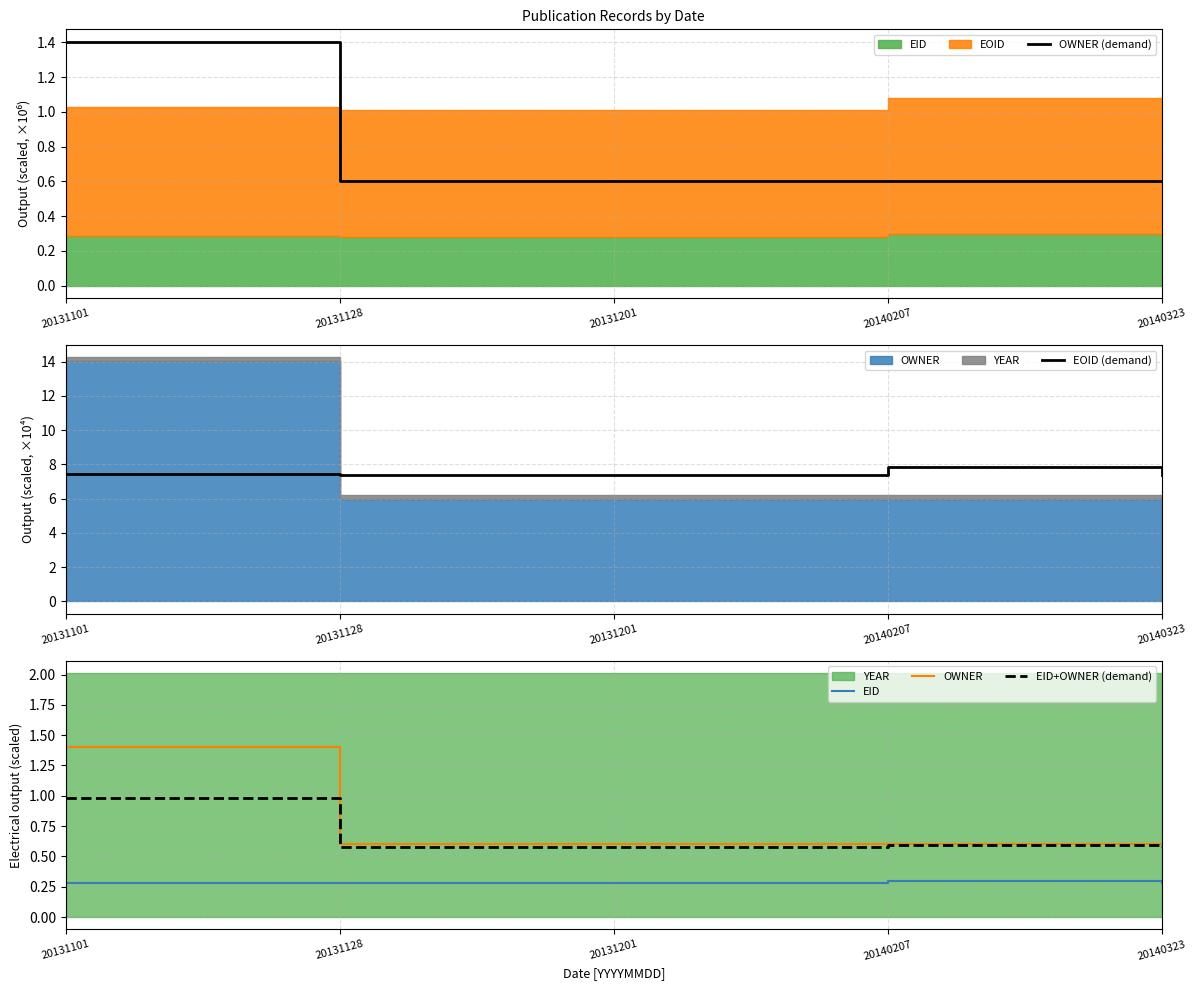

What is the maximum value for OWNER (demand)?

1.4